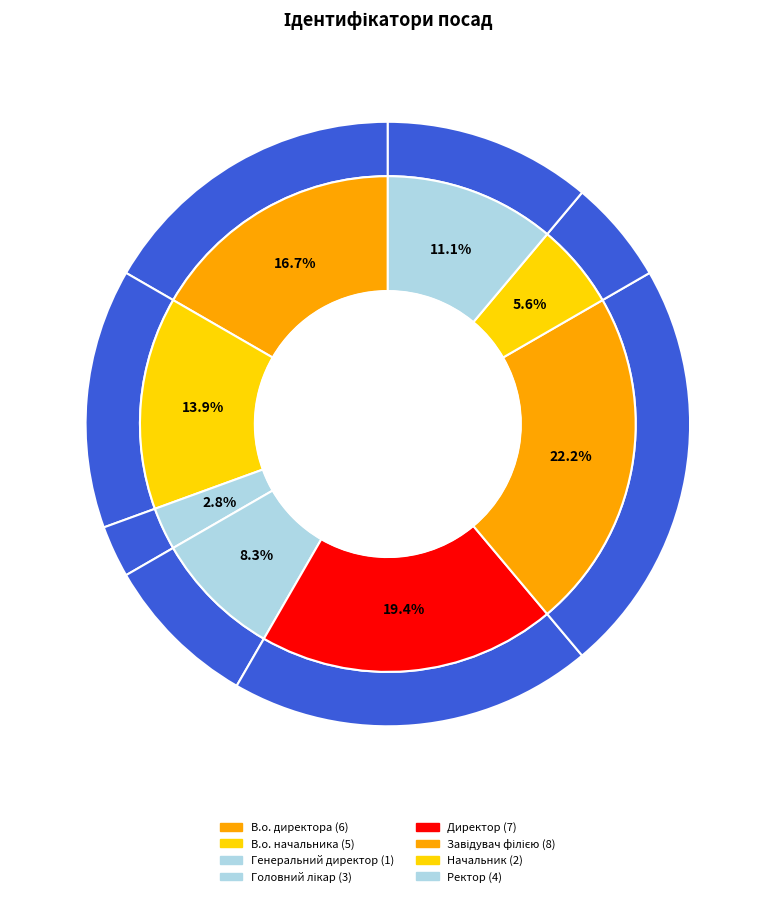

Is there a majority slice in this chart?

No